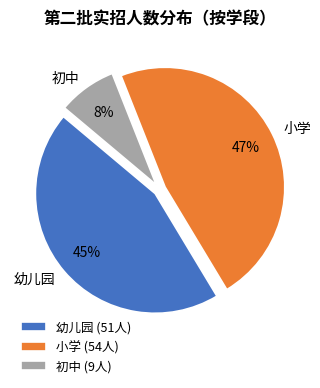

Between 小学 and 幼儿园, which is larger?

小学